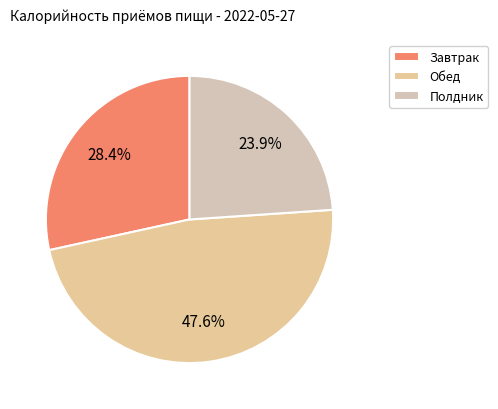

How many slices are in this pie chart?

3